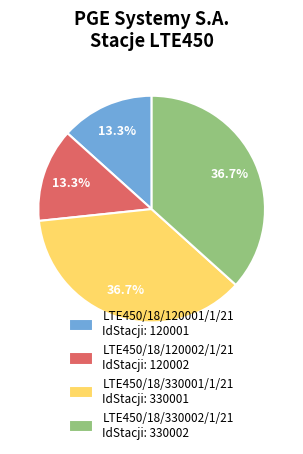

Is LTE450/18/120002/1/21 IdStacji: 120002 the majority of the pie?

No